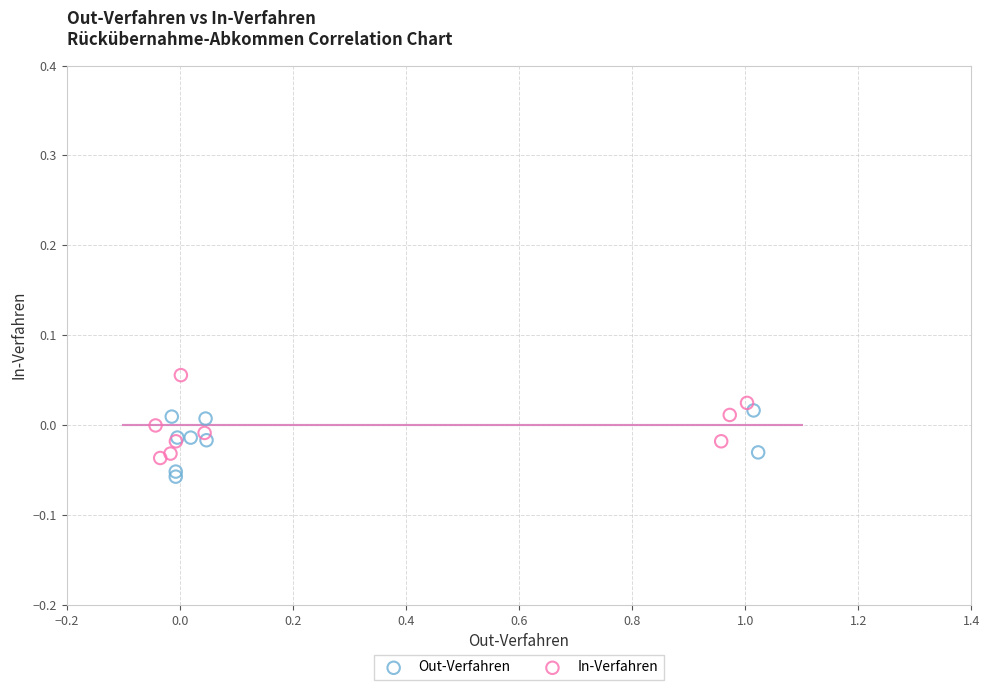

Which series reaches the maximum Y coordinate?

In-Verfahren